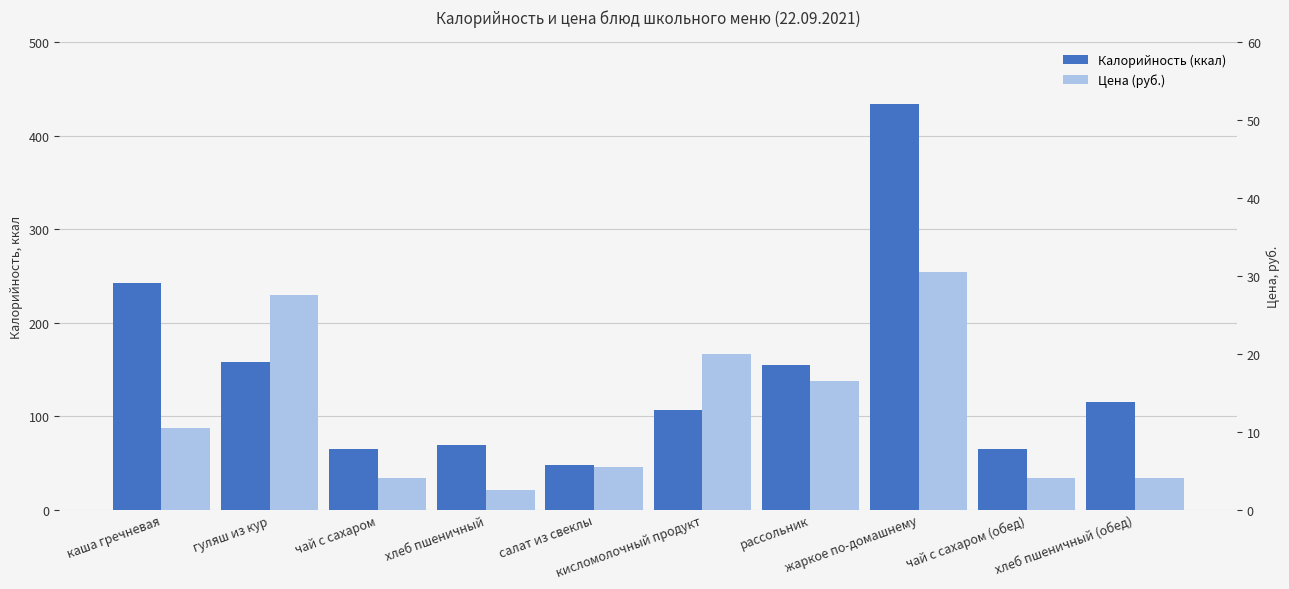

What is the minimum value shown in the chart?

2.5